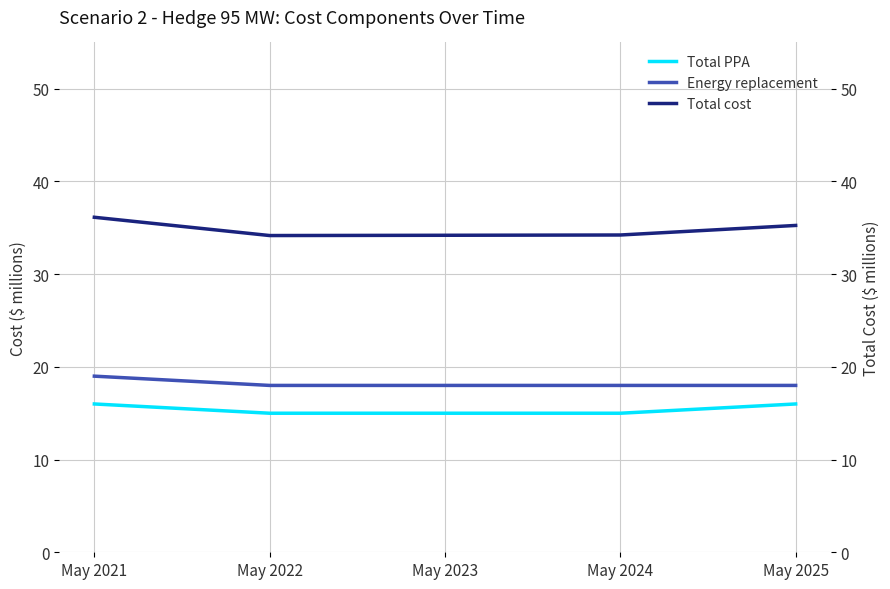

In Total cost, how many points are lower than both neighbors (excluding endpoints)?

1